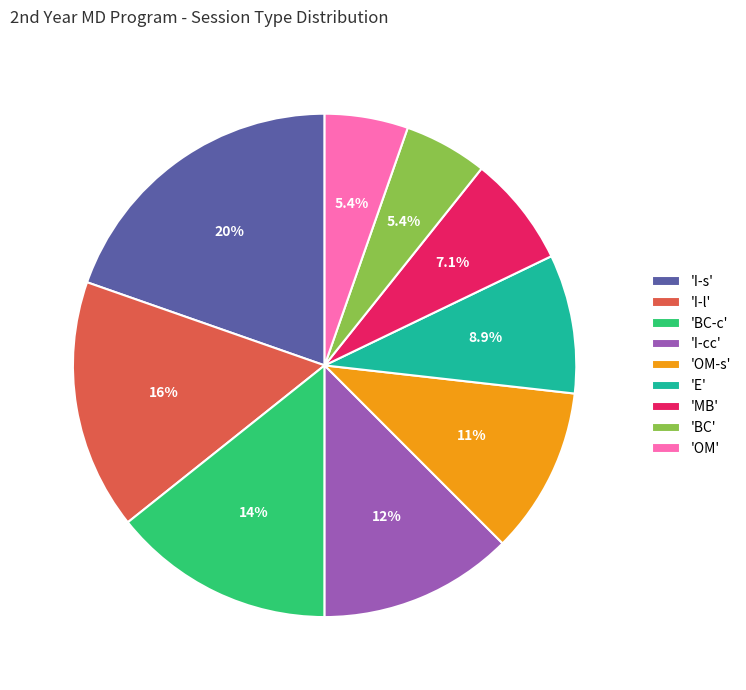

Does 'I-s' account for over 50% of the chart?

No